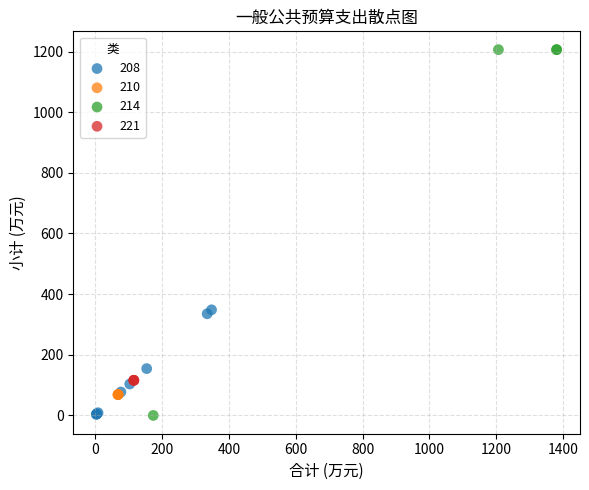

Which series contains the highest Y value?

214